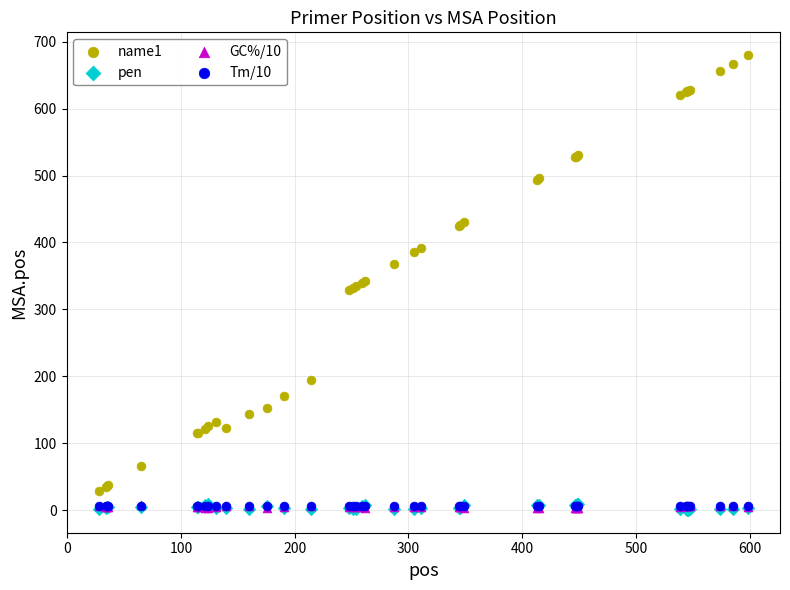

What are all the series names shown in the legend?

name1, pen, GC%/10, Tm/10